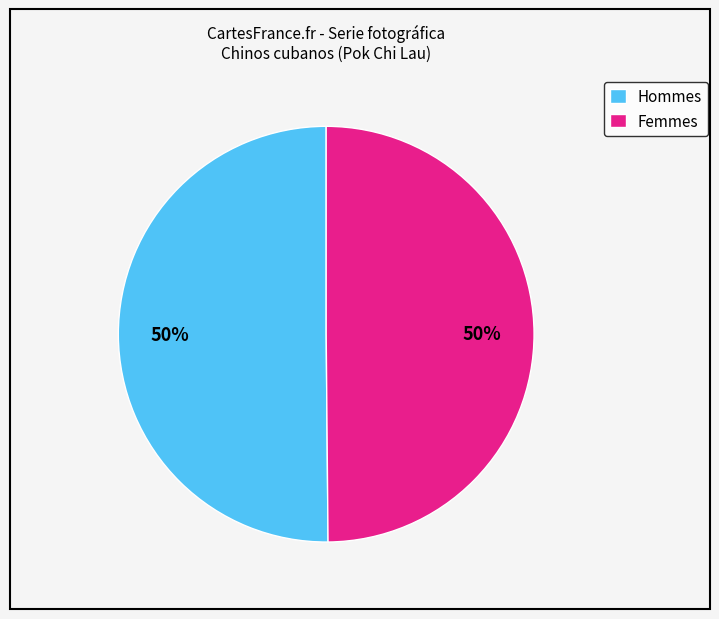

How many segments does this pie chart have?

2